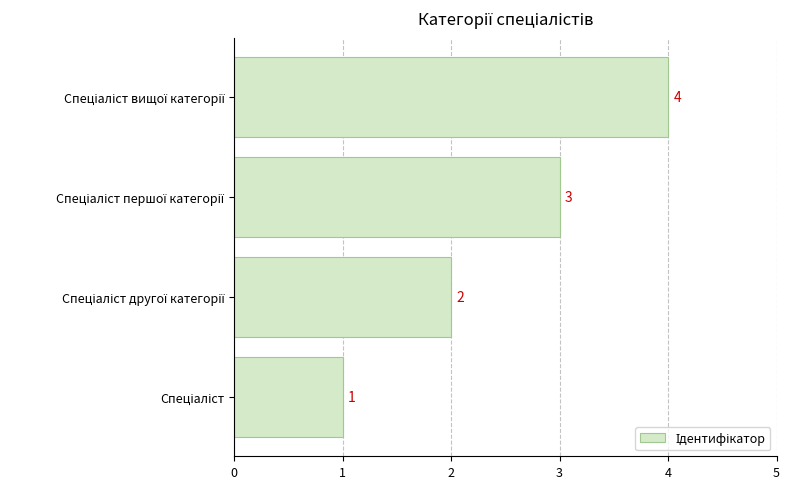

How many values are between 2 and 4?

3